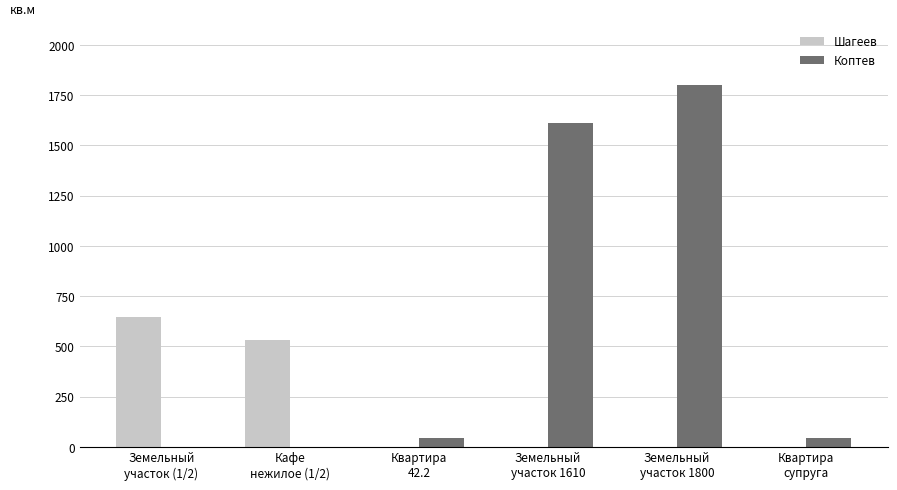

What is the sum of all Коптев values?

3494.4